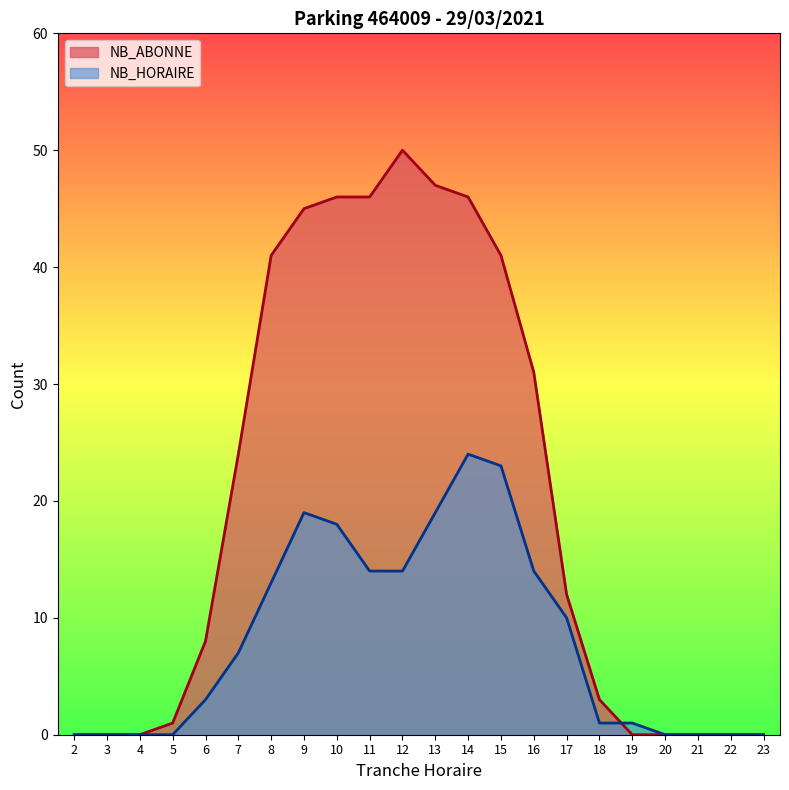

What is the difference between the NB_ABONNE values at 10 and 8?

5